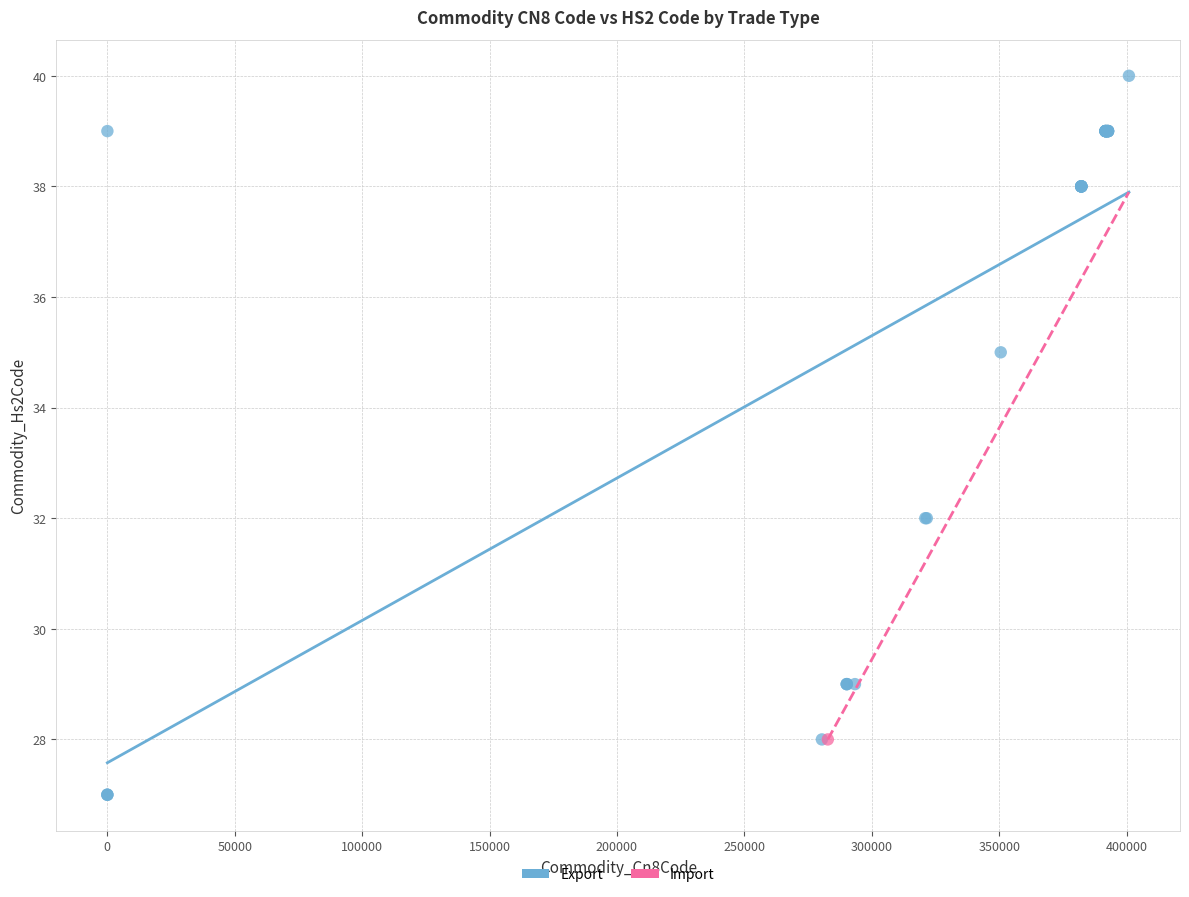

What are all the series names shown in the legend?

Export, Import